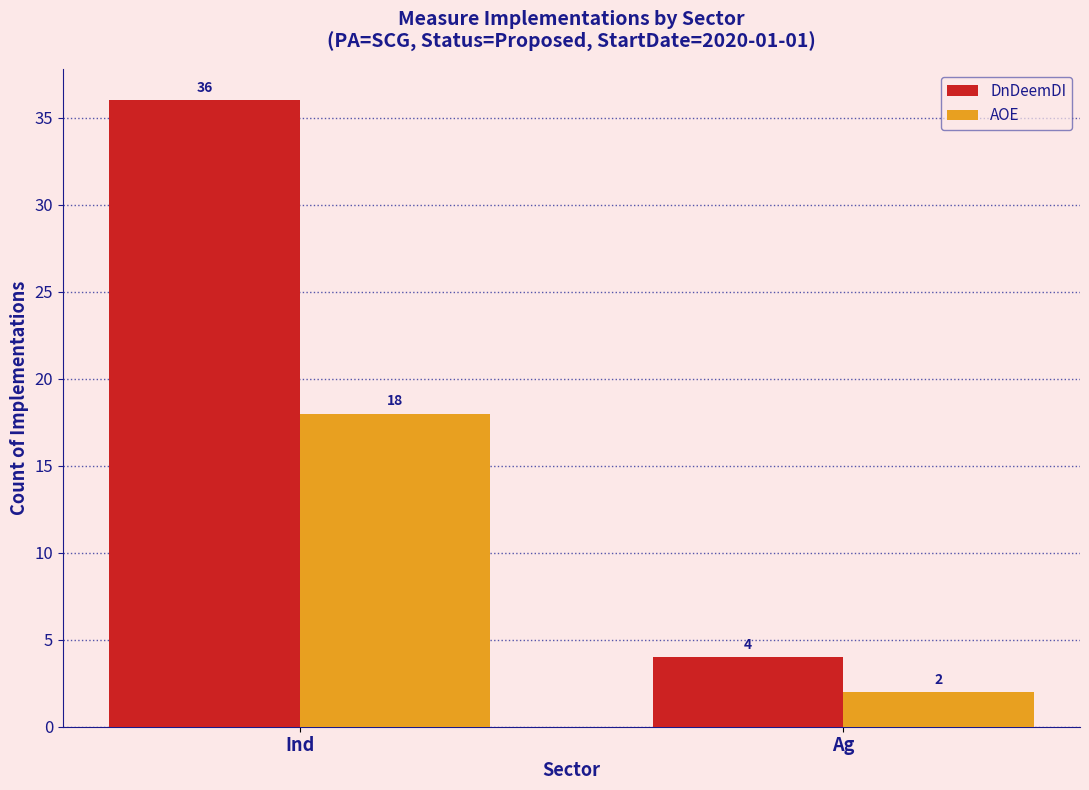

Reading left to right, transcribe all the data shown in this chart.

DnDeemDI: Ind=36	Ag=4
AOE: Ind=18	Ag=2